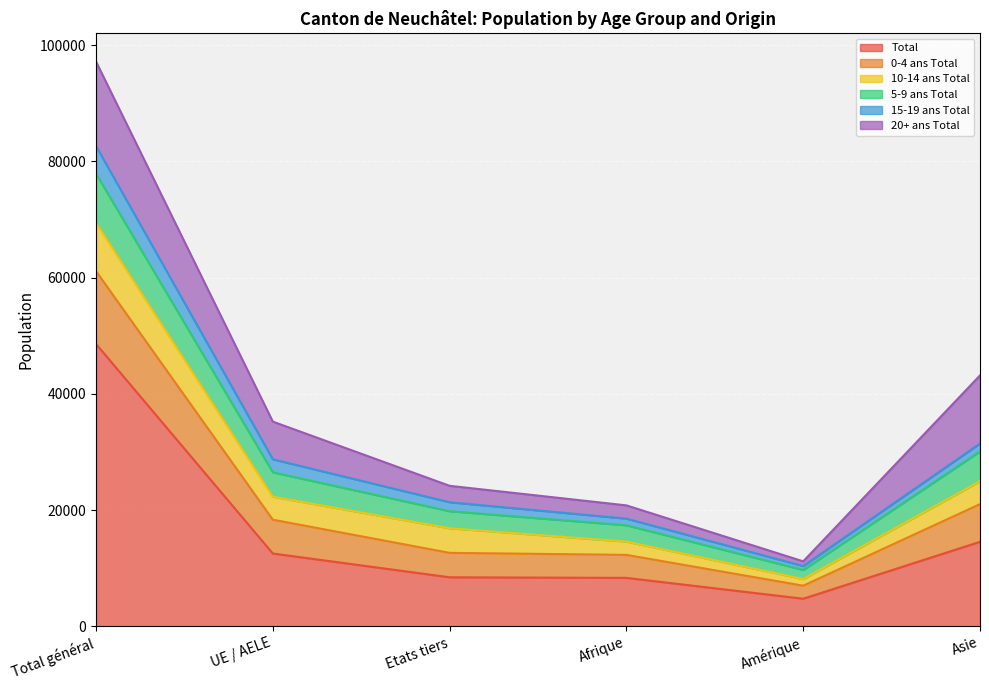

What is the label of the 1st point from the right?

Asie